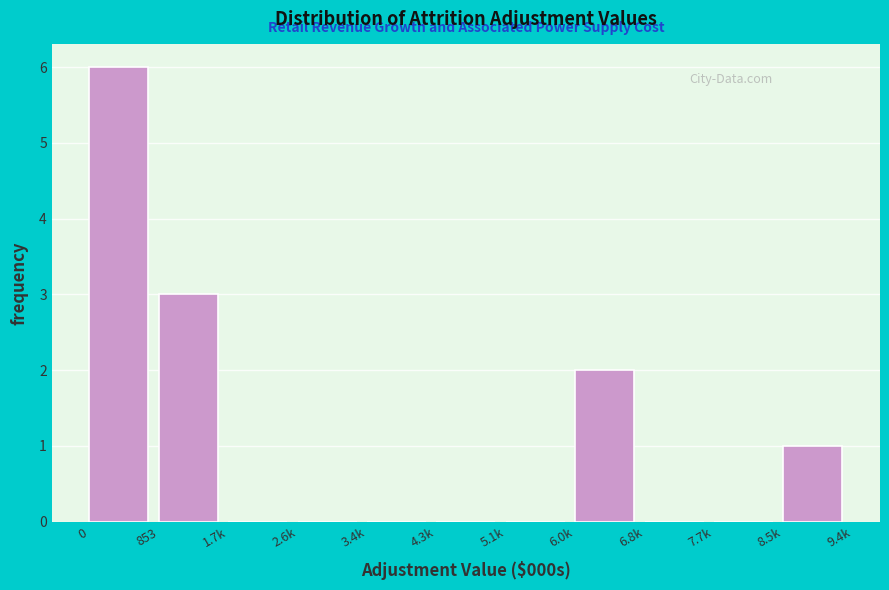

Reading right to left, extract all data points from this chart.

8.5k=1	7.7k=0	6.8k=0	6.0k=2	5.1k=0	4.3k=0	3.4k=0	2.6k=0	1.7k=0	853=3	0=6